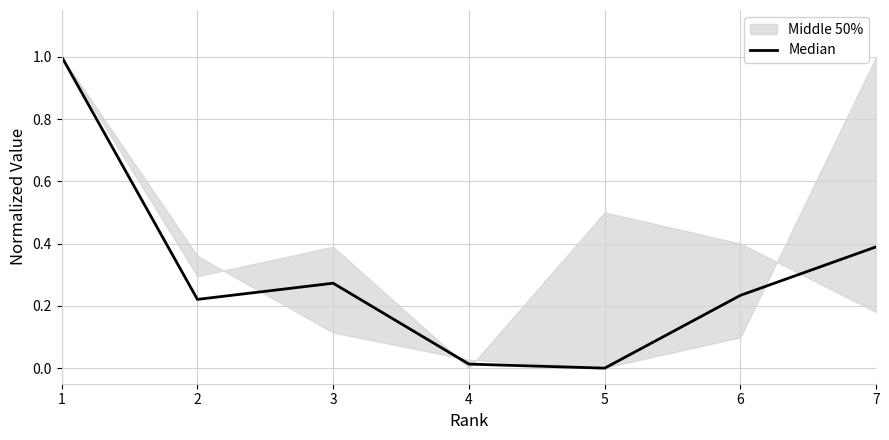

Reading right to left, list all the values displayed in this chart.

7=0.4	6=0.2	5=0.0	4=0.0	3=0.3	2=0.2	1=1.0